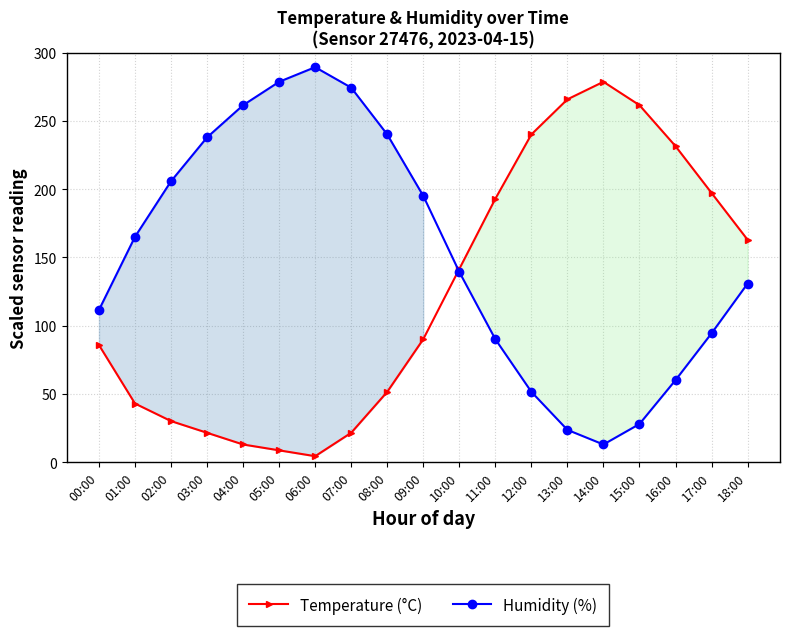

Count the number of data series in this chart.

2